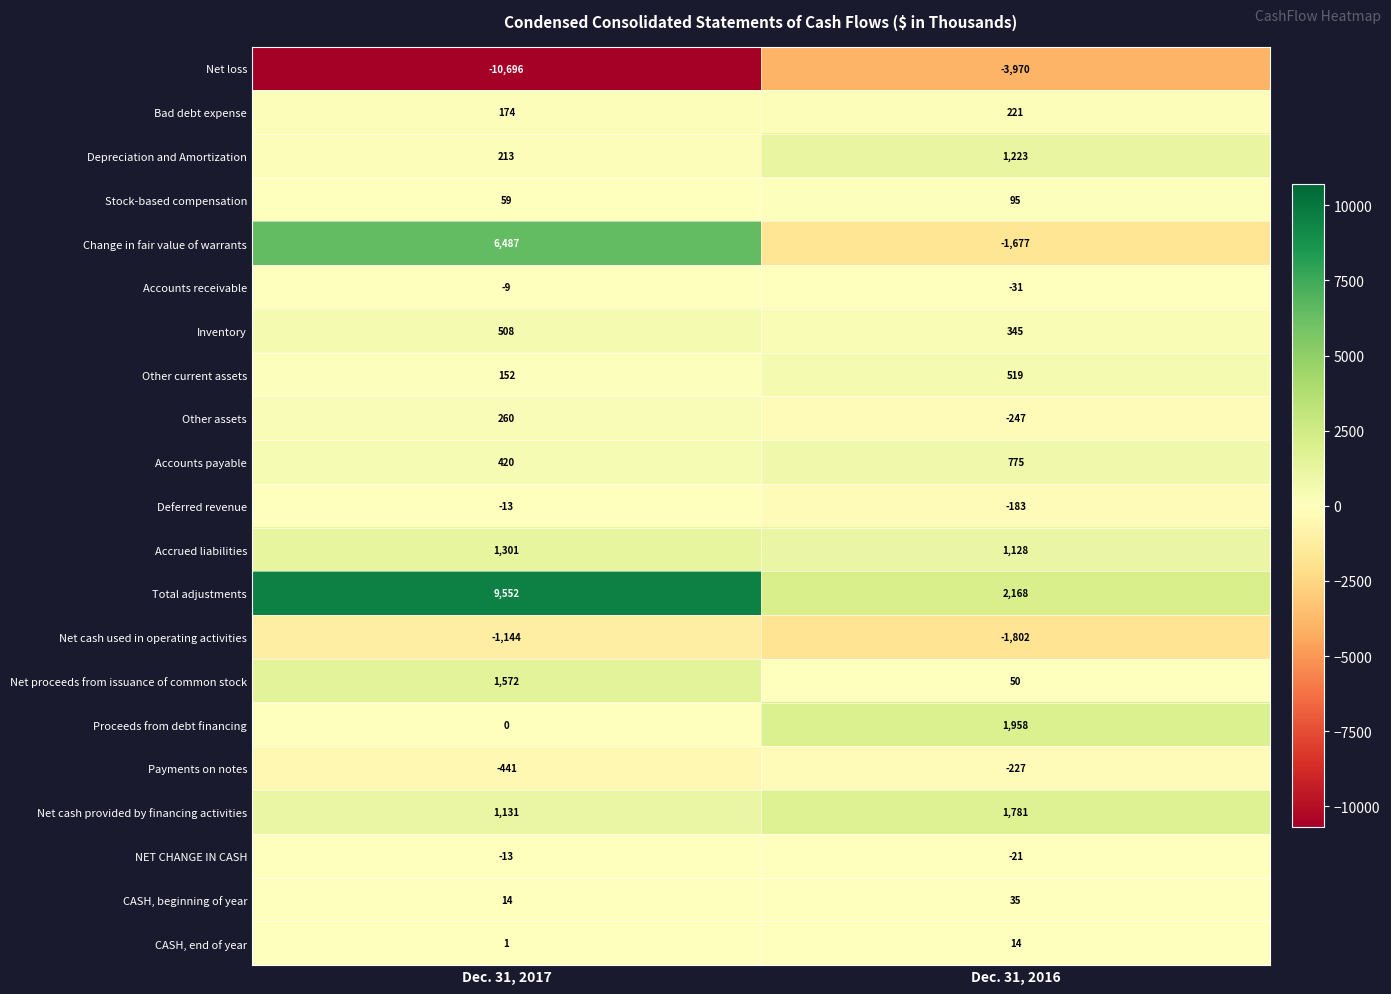

Rank the categories by Proceeds from debt financing value from highest to lowest.

Dec. 31, 2016, Dec. 31, 2017